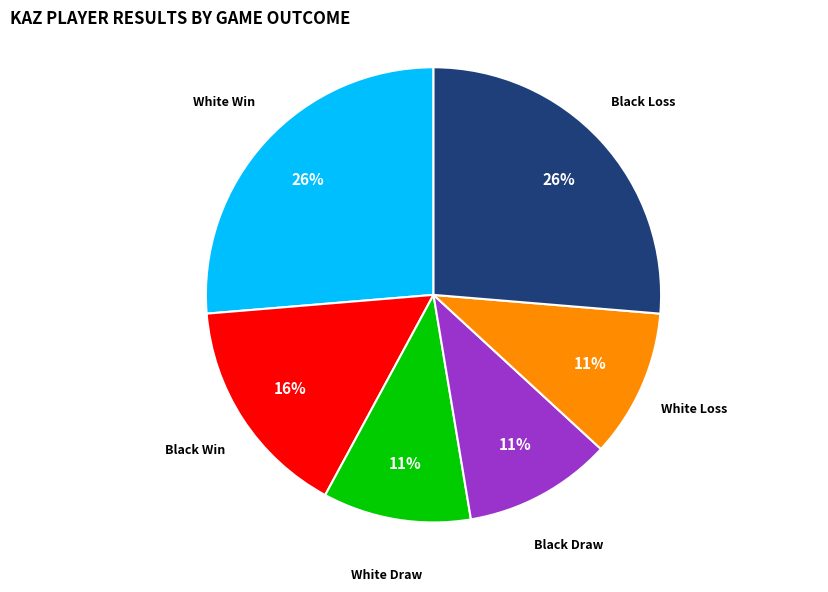

How many segments does this pie chart have?

6